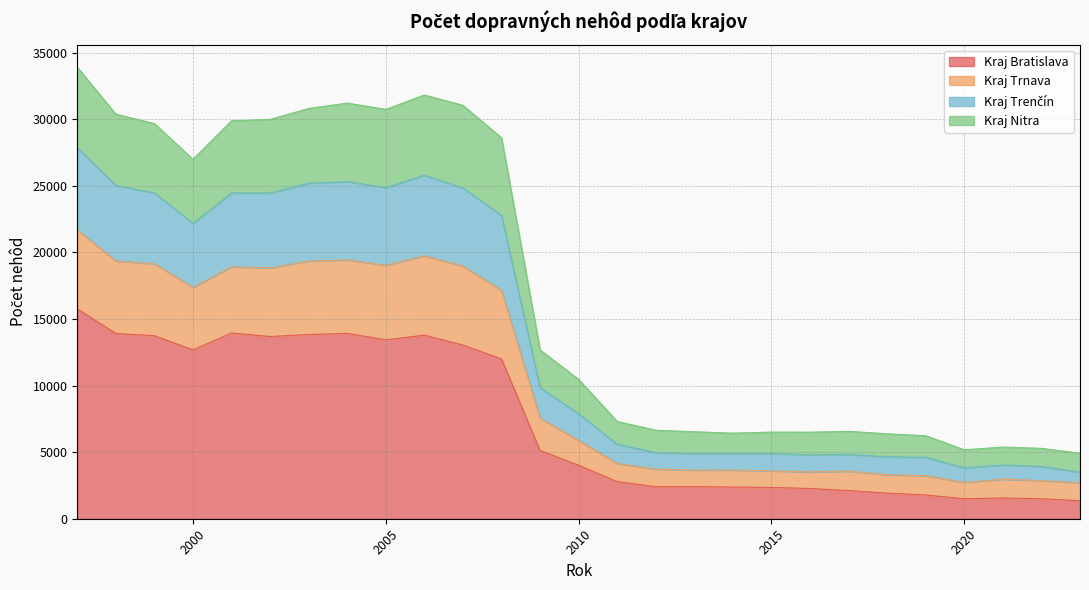

What is the maximum value for Kraj Bratislava?

15758